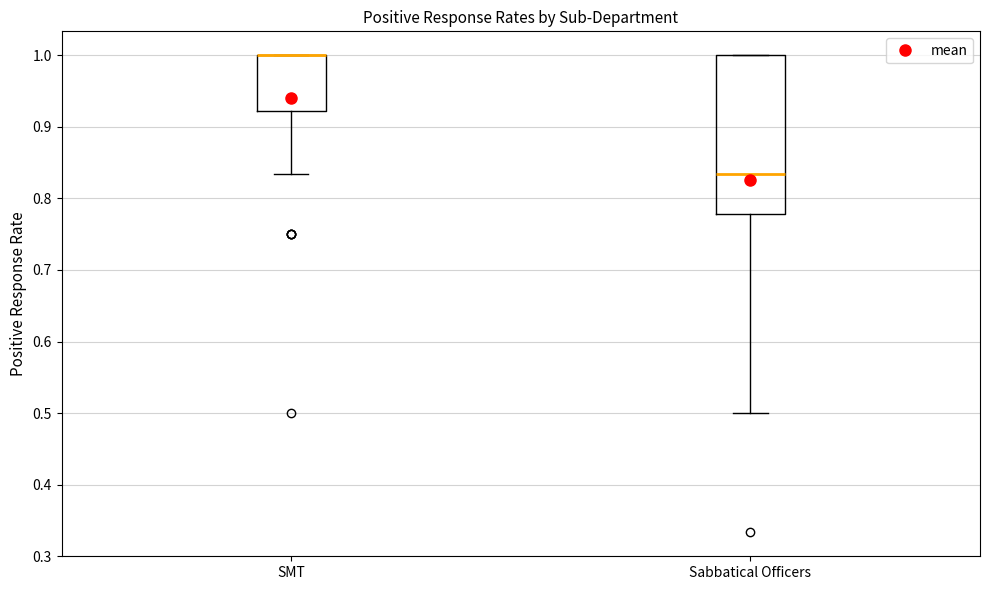

Comparing the boxes themselves (not the whiskers), which one is the tallest?

Sabbatical Officers